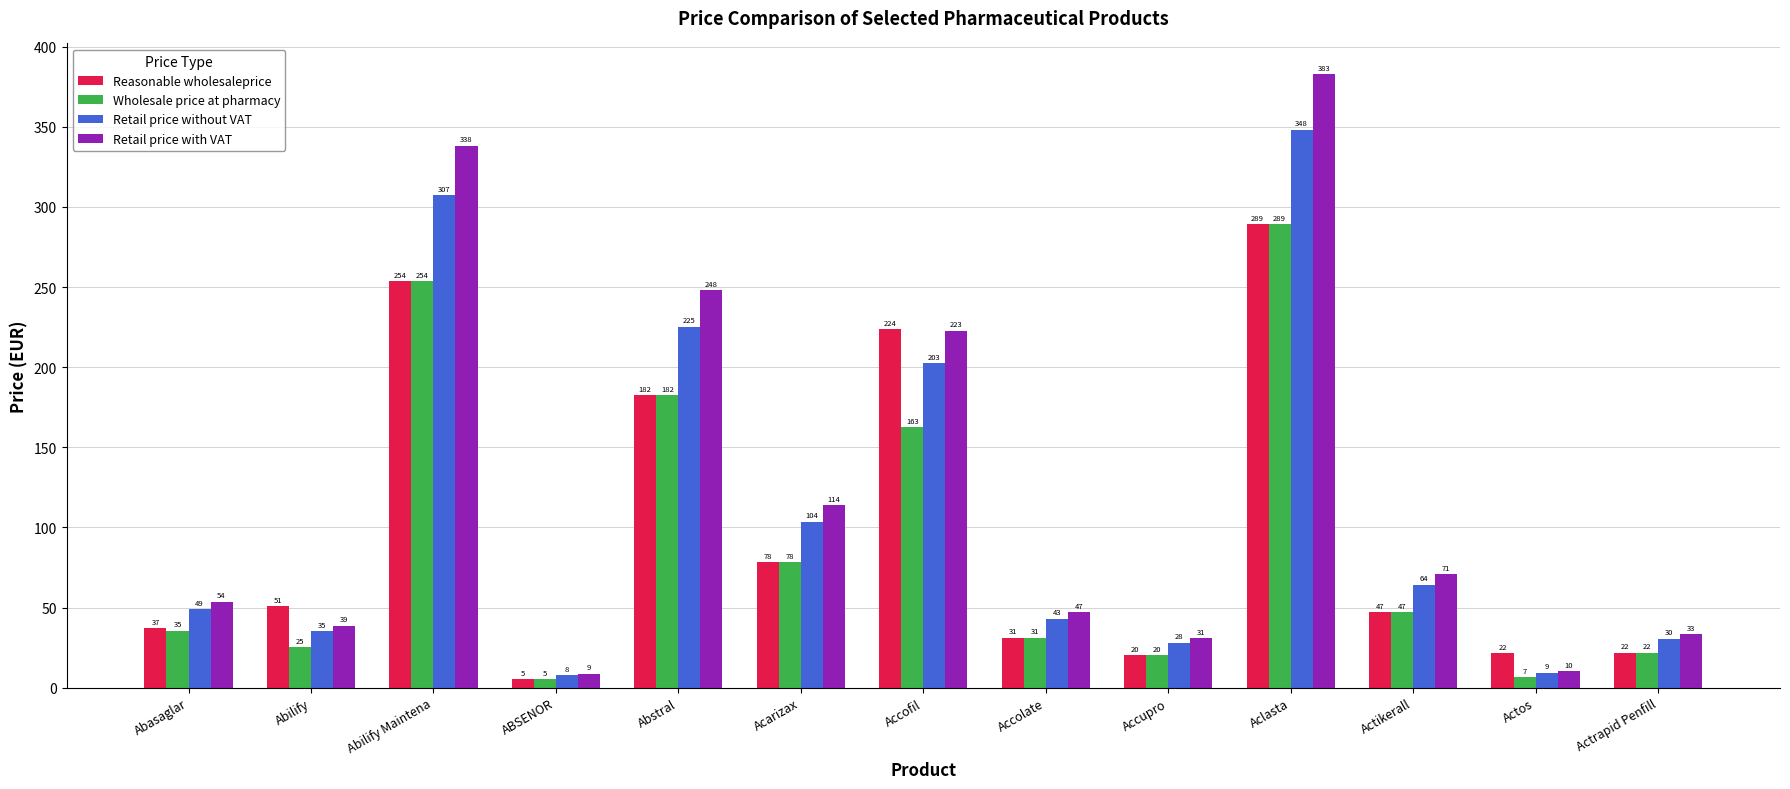

What is the total value across all series at Actrapid Penfill?

107.7